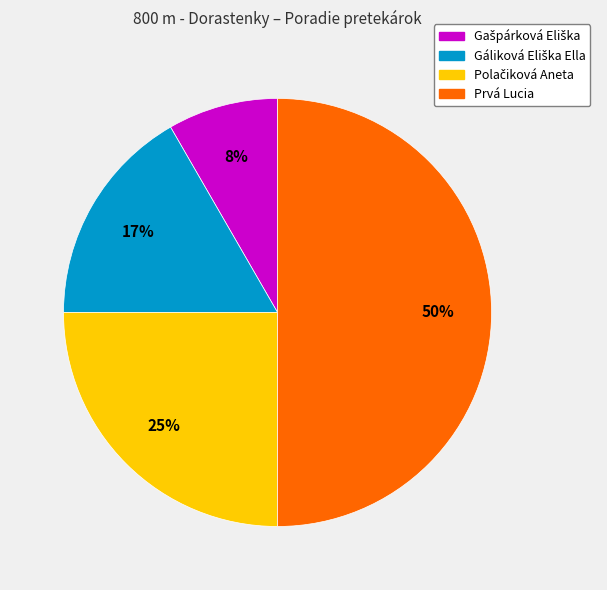

True or false: Prvá Lucia accounts for 50% of the total.

True